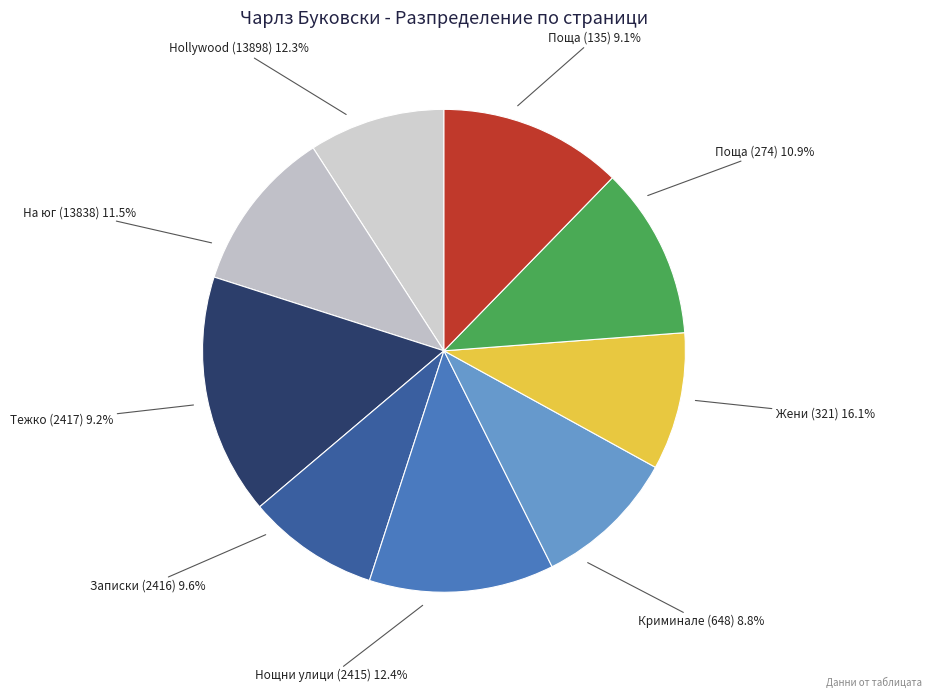

How many slices are in this pie chart?

9